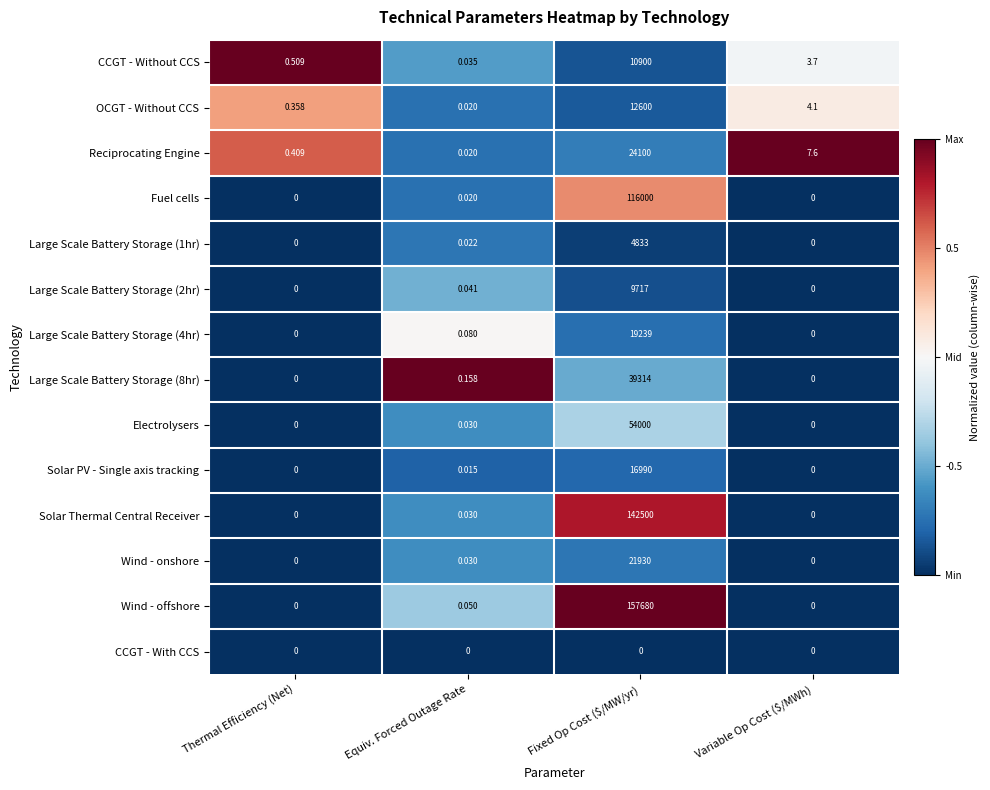

Which series has the widest spread of values?

Wind - offshore